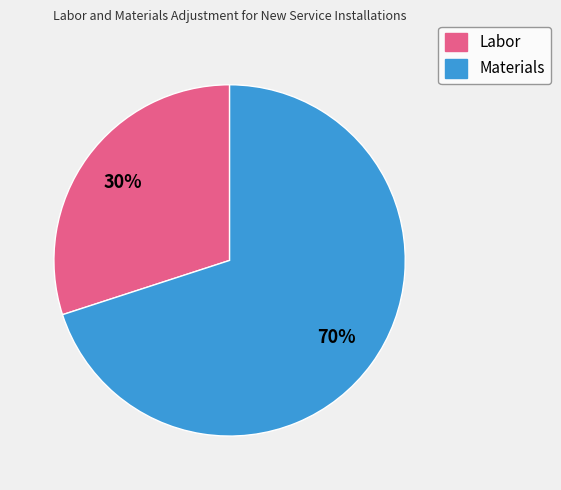

Does any single category account for the majority?

Yes